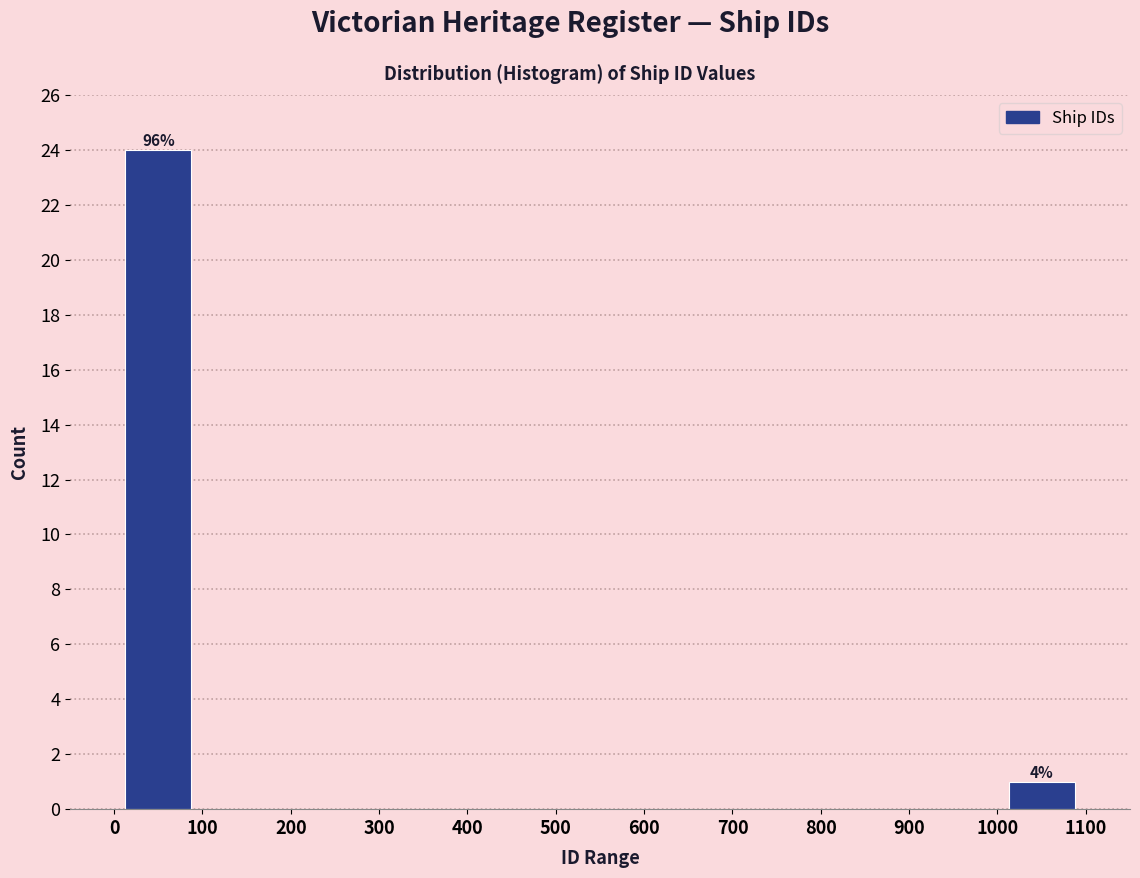

Which range on the x-axis has the tallest bar?

0 to 100